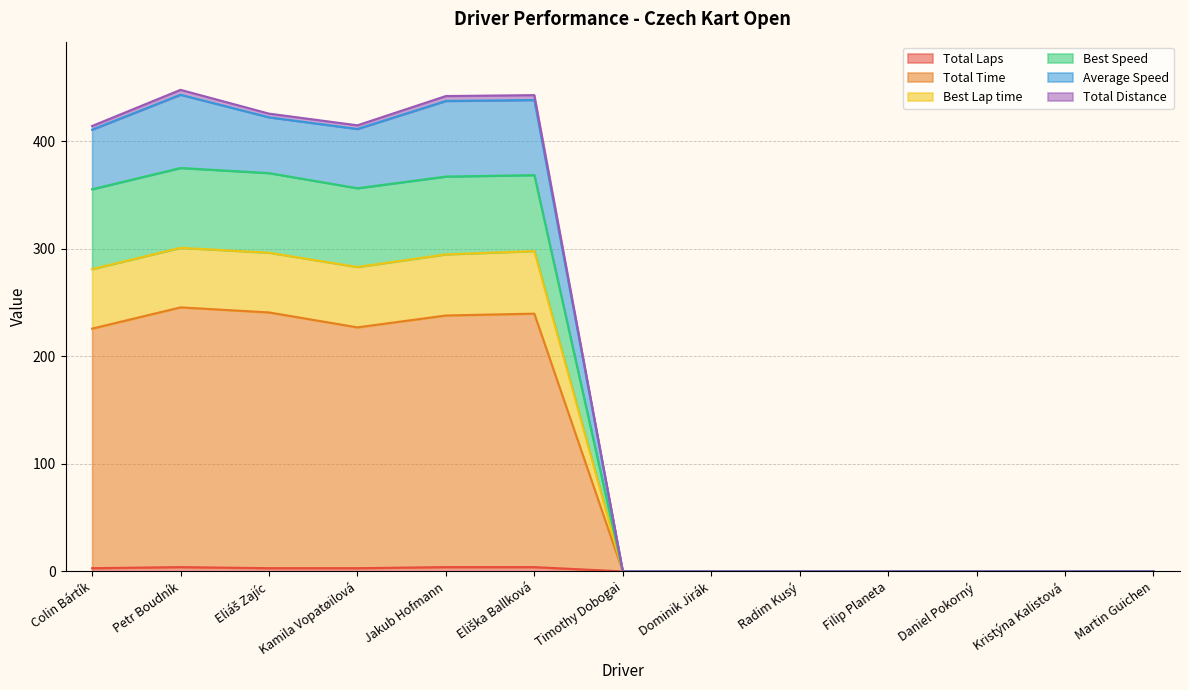

At which label does Total Distance reach its minimum?

Timothy Dobogai